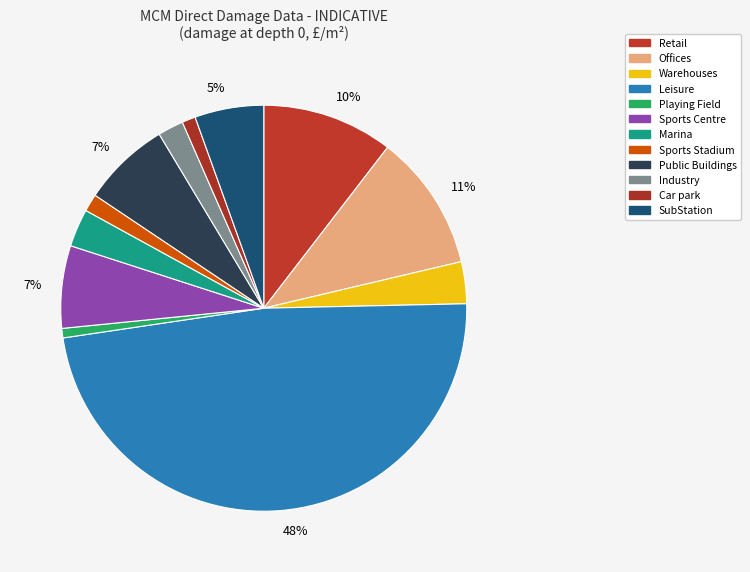

Count the number of slices in the pie.

12